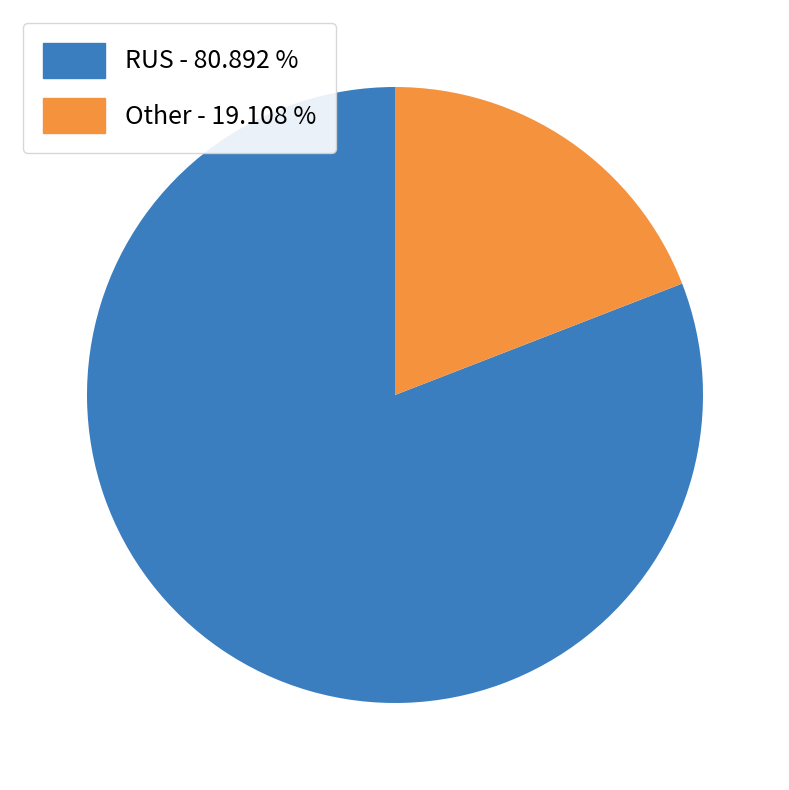

Rank the categories by value from highest to lowest.

RUS, Other